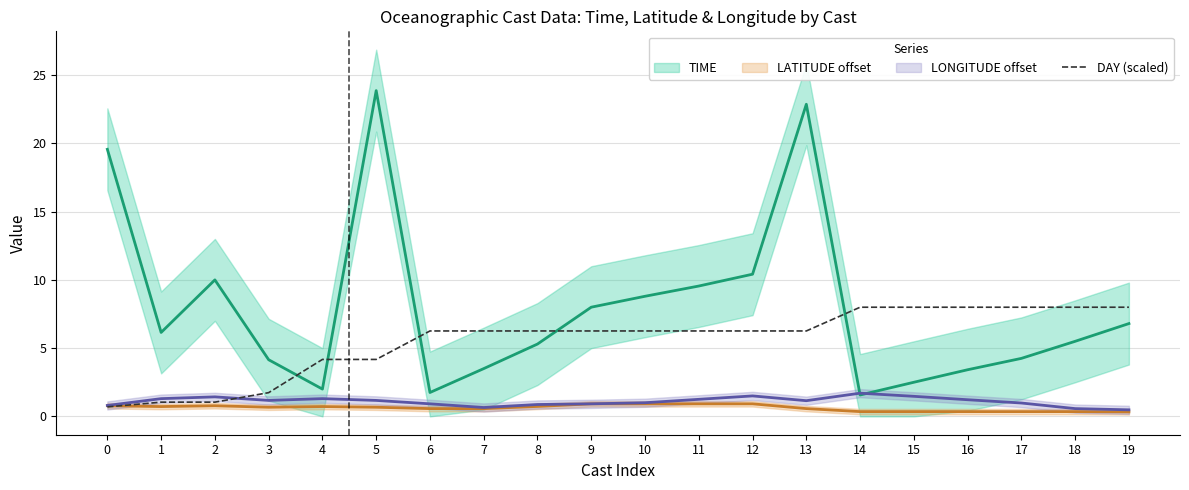

The value of DAY (scaled) at 18 is 8.0. True or false?

True